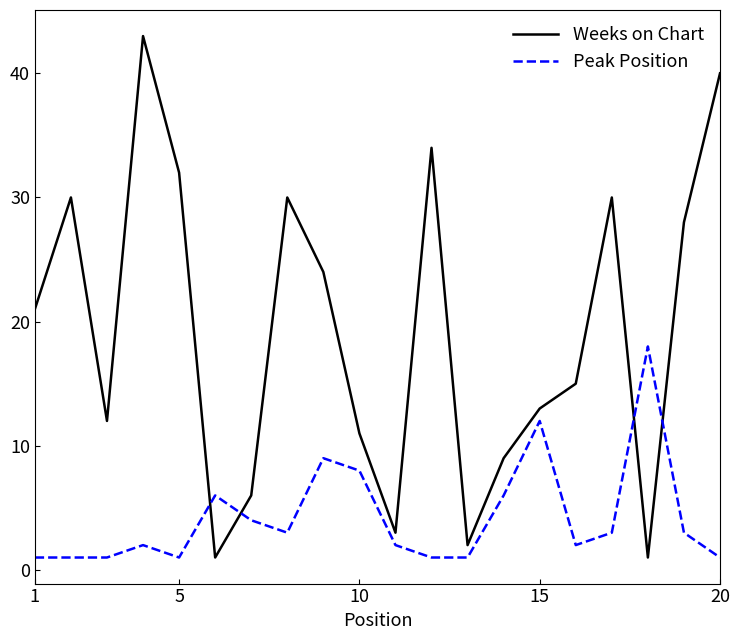

Rank the series by their average value, from highest to lowest.

Weeks on Chart, Peak Position